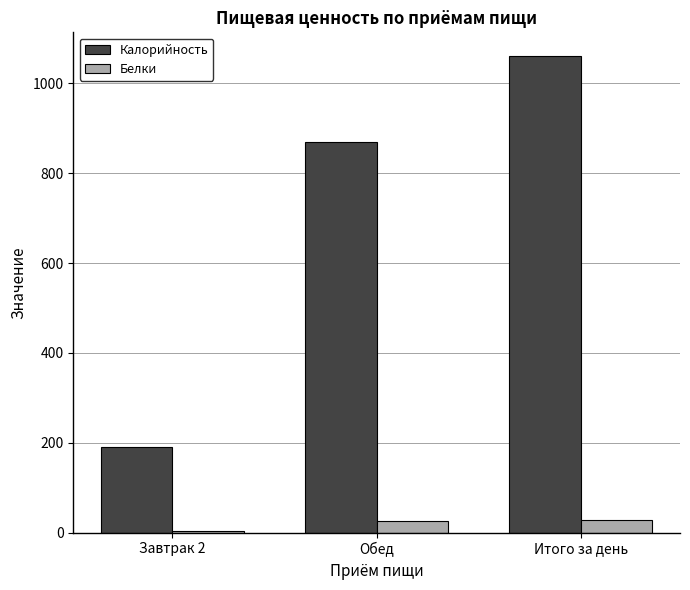

Which category has the highest value across all series?

Итого за день